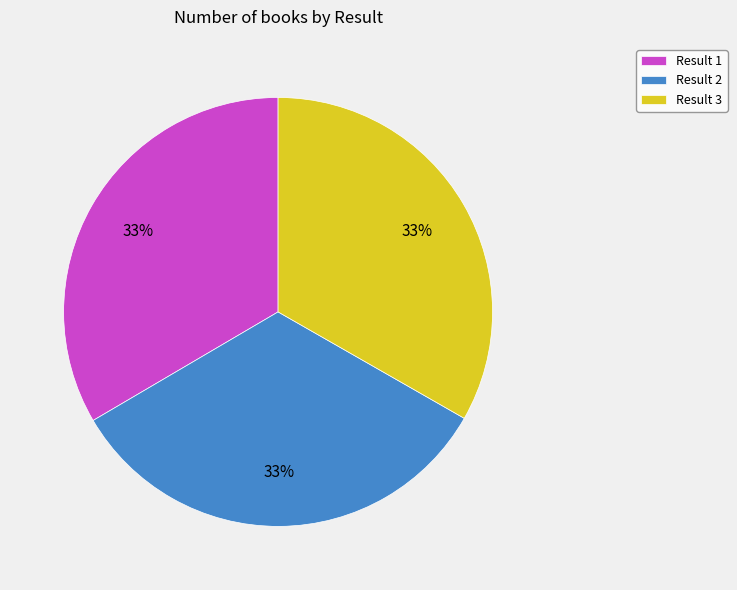

To the nearest percent, what portion does Result 3 represent?

33%